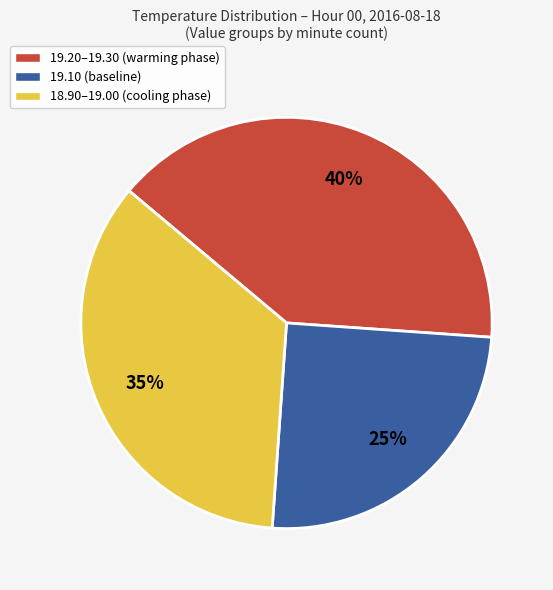

How many slices are in this pie chart?

3